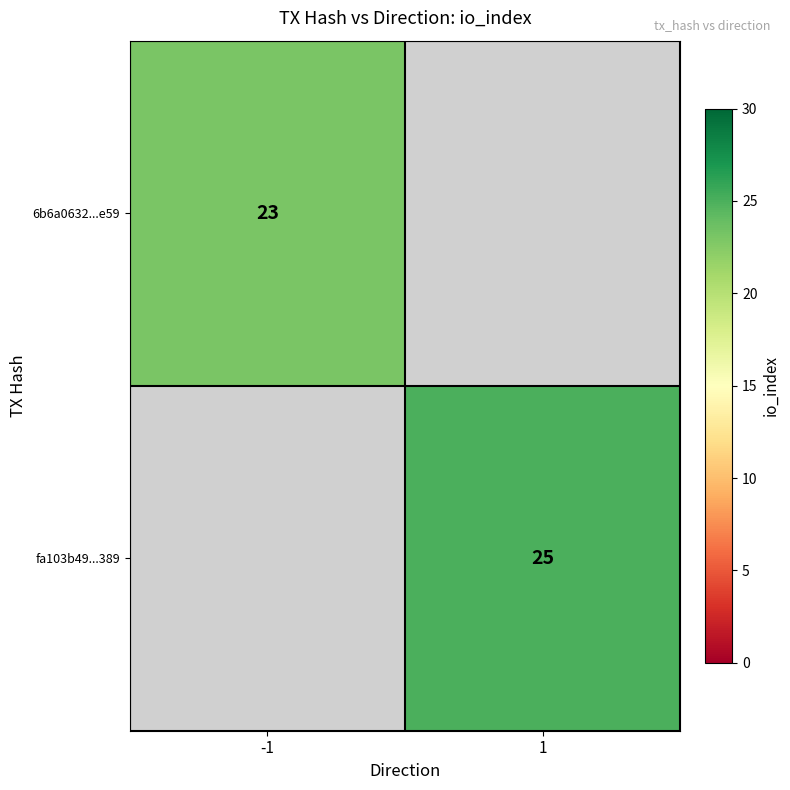

The value of 6b6a0632...e59 at -1 is 23. True or false?

True